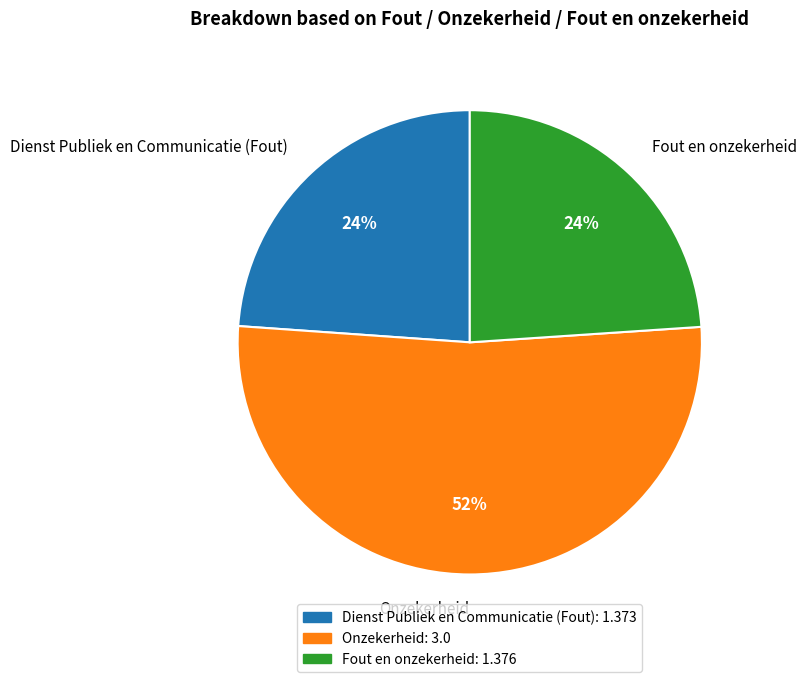

What is the majority slice?

Onzekerheid